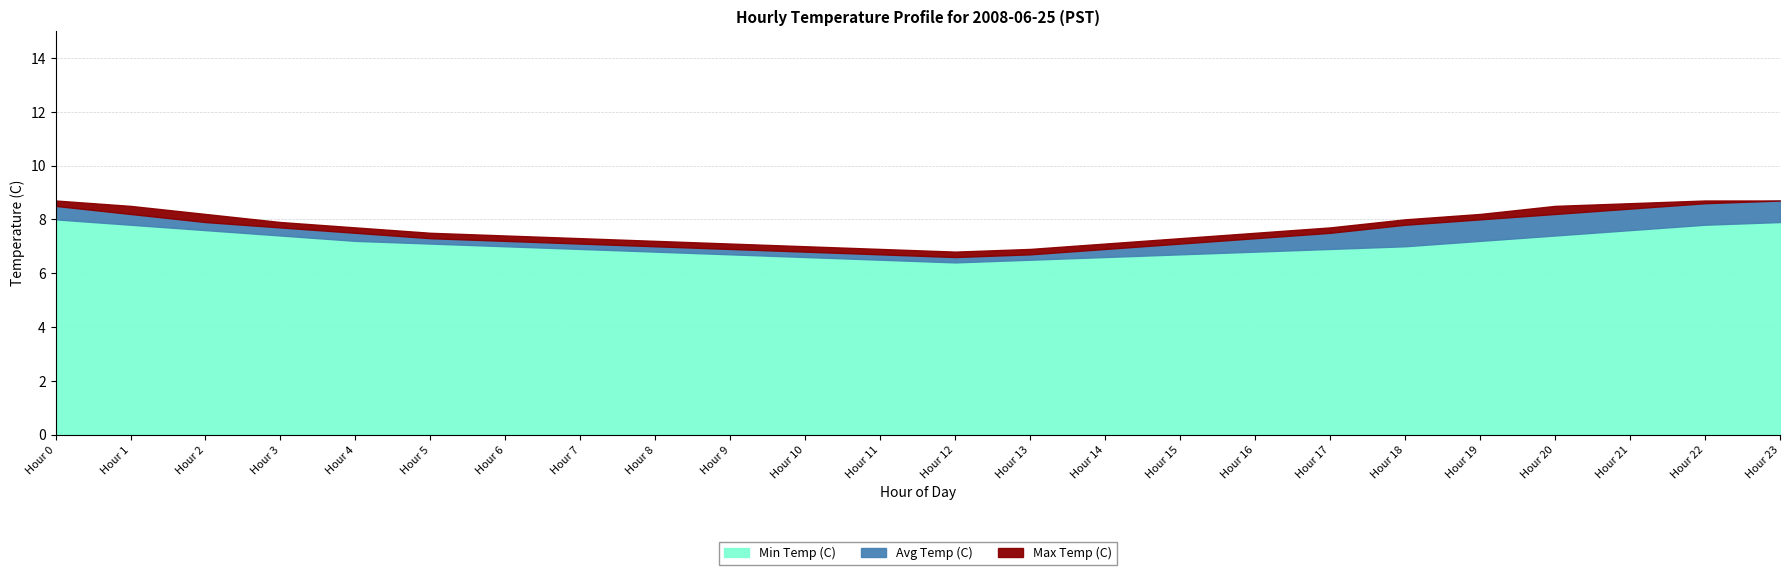

What is the minimum value for Min Temp (C)?

6.4